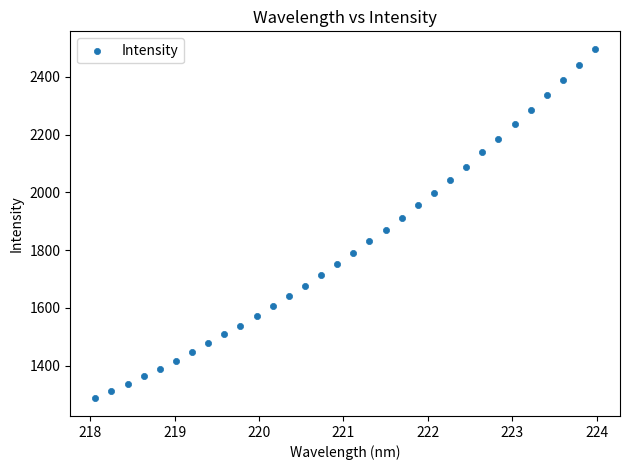

What is the range of Y values (max minus min)?

1211.3